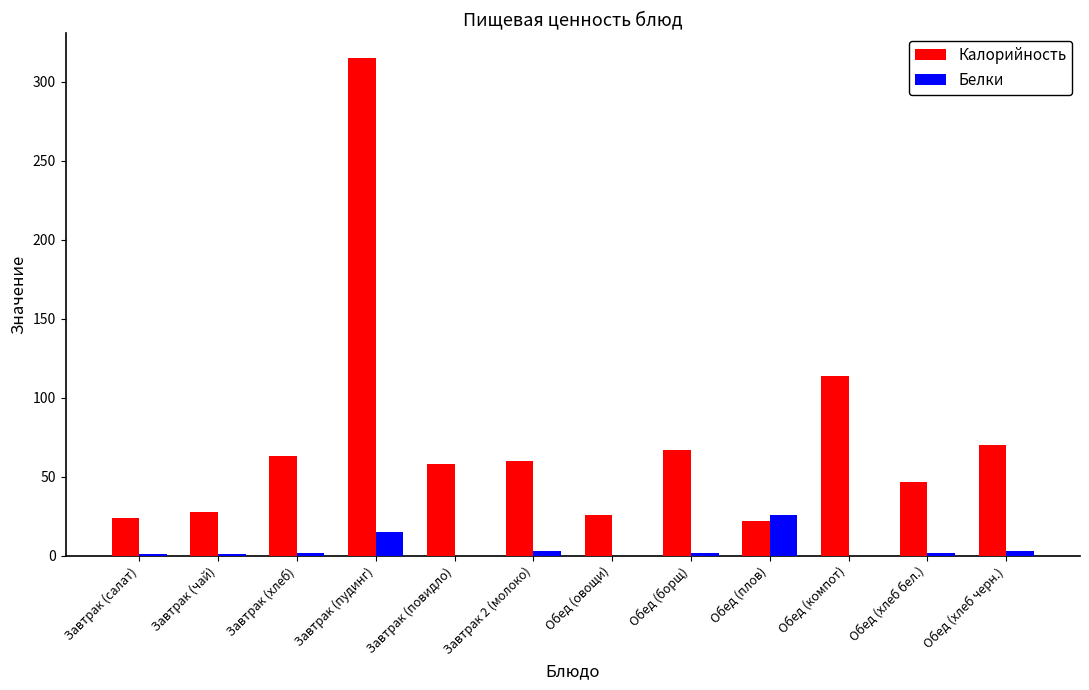

How many groups of bars are there?

12